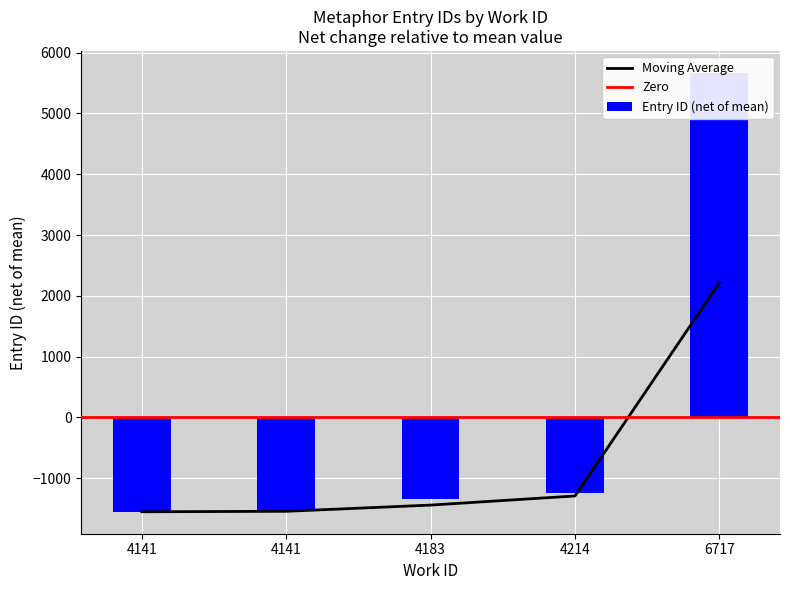

Where does the data first go above -1346?

4214